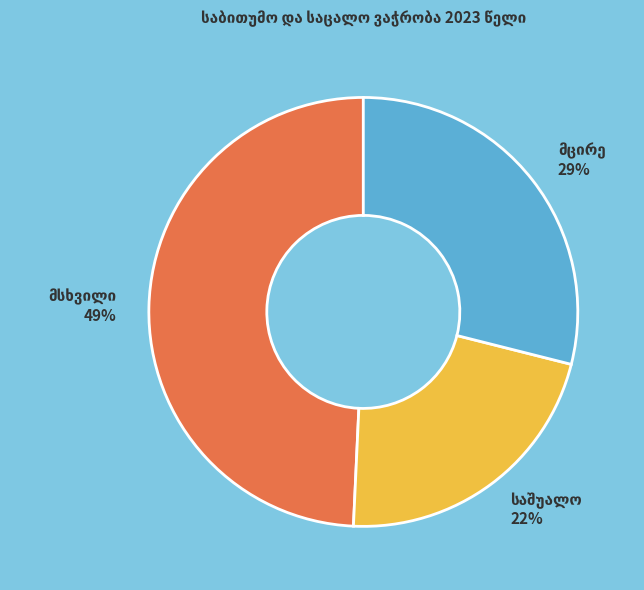

To the nearest percent, what is the average slice percentage?

33%